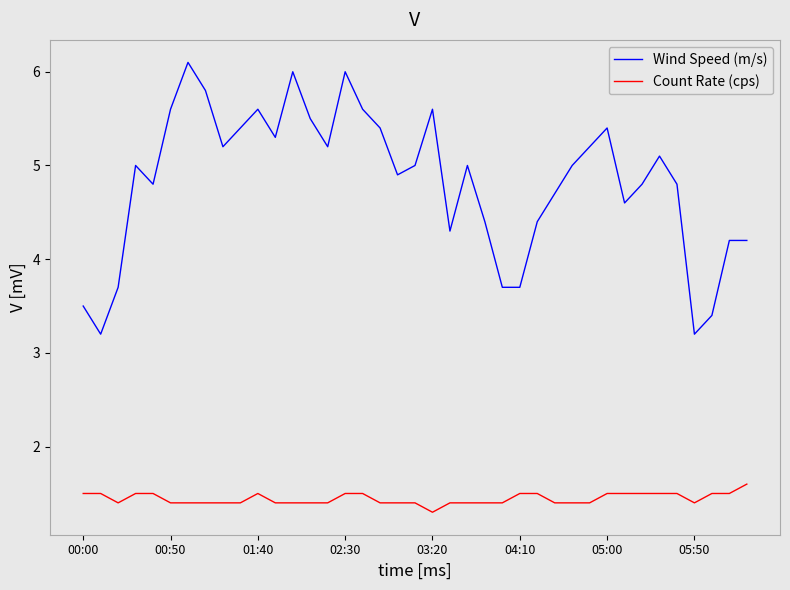

Rank the series by their maximum value, from lowest to highest.

Count Rate (cps), Wind Speed (m/s)